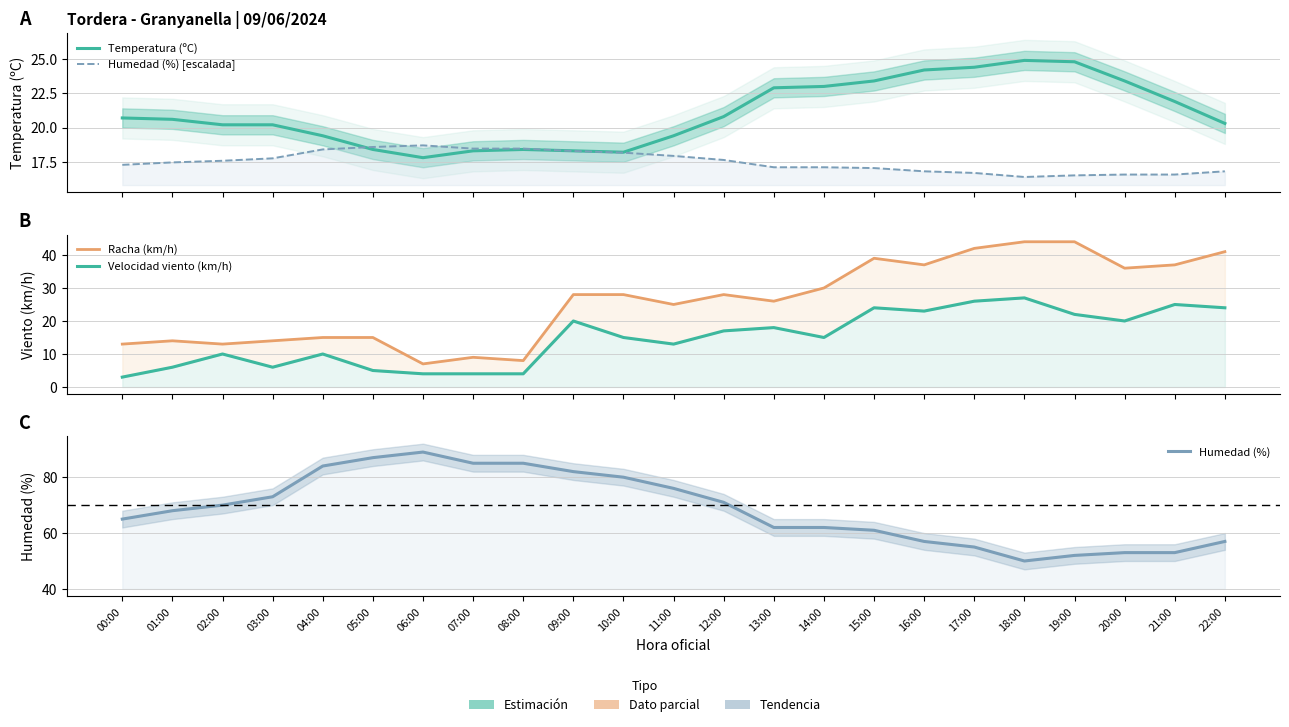

Rank the series at 17:00 from highest to lowest value.

Humedad (%), Racha (km/h), Velocidad viento (km/h), Temperatura (ºC), Humedad (%) [escalada]